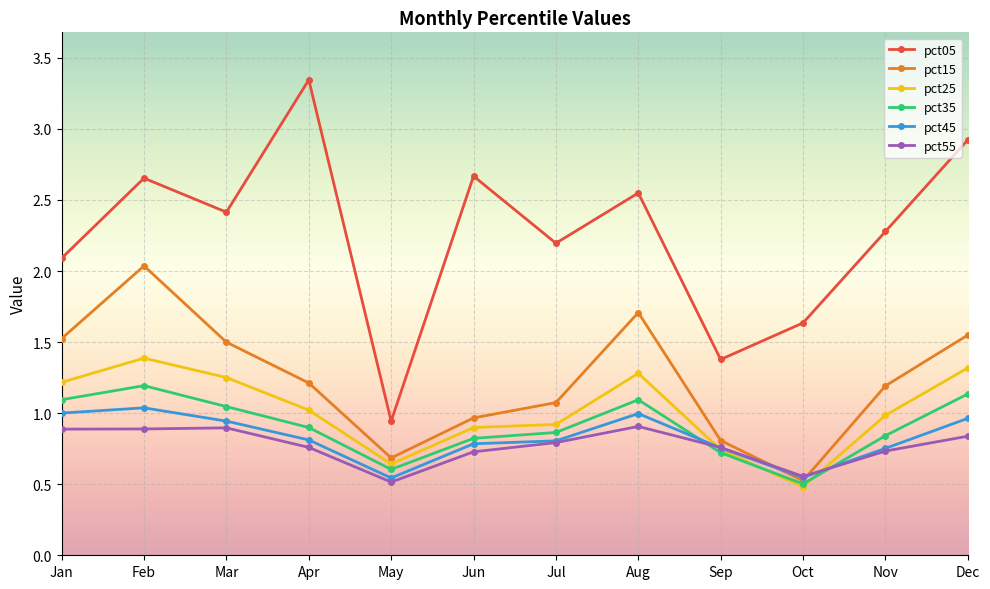

What is the spread (max minus min) of values at Oct?

1.2